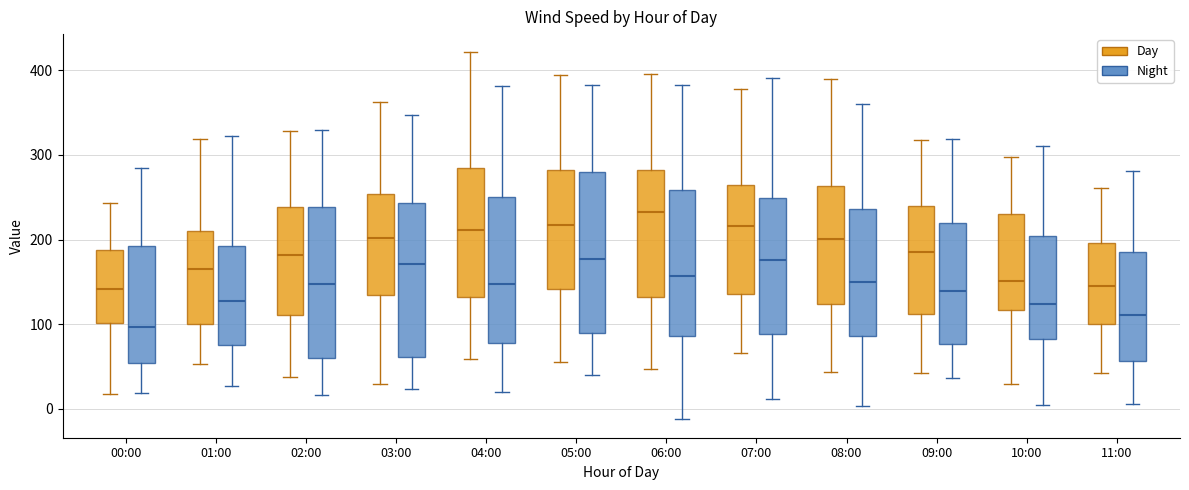

Reading left to right, read every box against the y-axis: the position of its median line, the range the box covers, and the ends of its whiskers. The values are not printed on the chart, so give them approximately, as read against the axis.

00:00 (Day): median 140, box 100 to 190, whiskers 20 to 240
00:00 (Night): median 100, box 50 to 190, whiskers 20 to 280
01:00 (Day): median 160, box 100 to 210, whiskers 50 to 320
01:00 (Night): median 130, box 80 to 190, whiskers 30 to 320
02:00 (Day): median 180, box 110 to 240, whiskers 40 to 330
02:00 (Night): median 150, box 60 to 240, whiskers 20 to 330
03:00 (Day): median 200, box 130 to 250, whiskers 30 to 360
03:00 (Night): median 170, box 60 to 240, whiskers 20 to 350
04:00 (Day): median 210, box 130 to 290, whiskers 60 to 420
04:00 (Night): median 150, box 80 to 250, whiskers 20 to 380
05:00 (Day): median 220, box 140 to 280, whiskers 50 to 390
05:00 (Night): median 180, box 90 to 280, whiskers 40 to 380
06:00 (Day): median 230, box 130 to 280, whiskers 50 to 400
06:00 (Night): median 160, box 90 to 260, whiskers -10 to 380
07:00 (Day): median 220, box 140 to 260, whiskers 70 to 380
07:00 (Night): median 180, box 90 to 250, whiskers 10 to 390
08:00 (Day): median 200, box 120 to 260, whiskers 40 to 390
08:00 (Night): median 150, box 90 to 240, whiskers 0 to 360
09:00 (Day): median 190, box 110 to 240, whiskers 40 to 320
09:00 (Night): median 140, box 80 to 220, whiskers 40 to 320
10:00 (Day): median 150, box 120 to 230, whiskers 30 to 300
10:00 (Night): median 120, box 80 to 200, whiskers 0 to 310
11:00 (Day): median 150, box 100 to 200, whiskers 40 to 260
11:00 (Night): median 110, box 60 to 190, whiskers 10 to 280